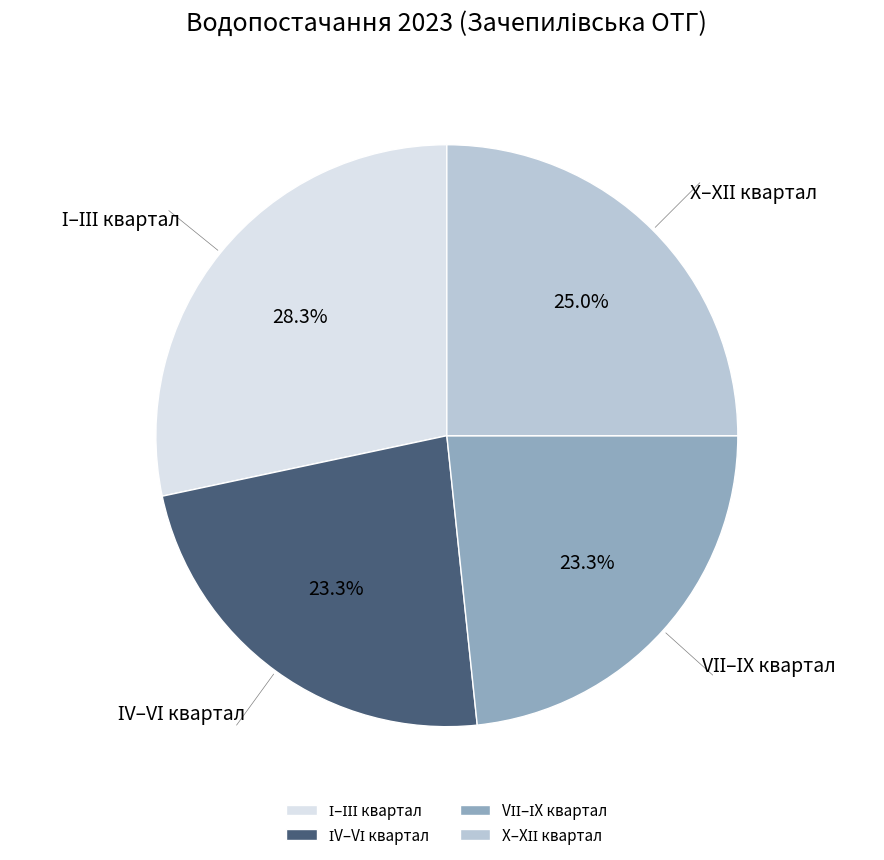

Is there a majority slice in this chart?

No